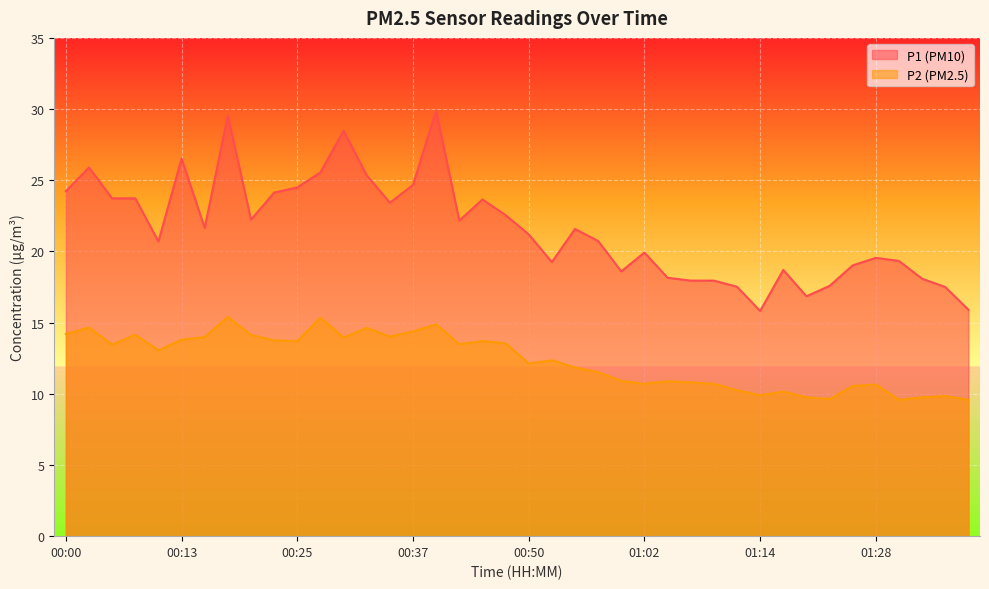

Reading left to right, what are all the values shown in this chart?

P1: 00:00=24.2	00:03=25.9	00:06=23.7	00:08=23.7	00:10=20.7	00:13=26.5	00:15=21.6	00:18=29.6	00:20=22.2	00:23=24.1	00:25=24.5	00:28=25.6	00:30=28.5	00:33=25.4	00:35=23.4	00:37=24.7	00:40=29.9	00:42=22.2	00:45=23.6	00:47=22.6	00:50=21.2	00:52=19.2	00:55=21.6	00:57=20.7	00:59=18.6	01:02=19.9	01:04=18.1	01:07=17.9	01:09=17.9	01:12=17.5	01:14=15.8	01:17=18.7	01:20=16.9	01:22=17.6	01:25=19.0	01:28=19.6	01:30=19.3	01:33=18.1	01:35=17.5	01:38=15.9
P2: 00:00=14.2	00:03=14.7	00:06=13.4	00:08=14.2	00:10=13.1	00:13=13.8	00:15=14.0	00:18=15.4	00:20=14.1	00:23=13.8	00:25=13.7	00:28=15.3	00:30=13.9	00:33=14.6	00:35=14.0	00:37=14.4	00:40=14.9	00:42=13.5	00:45=13.7	00:47=13.6	00:50=12.1	00:52=12.3	00:55=11.8	00:57=11.5	00:59=10.9	01:02=10.7	01:04=10.9	01:07=10.8	01:09=10.7	01:12=10.2	01:14=9.9	01:17=10.2	01:20=9.8	01:22=9.6	01:25=10.6	01:28=10.7	01:30=9.6	01:33=9.8	01:35=9.8	01:38=9.6